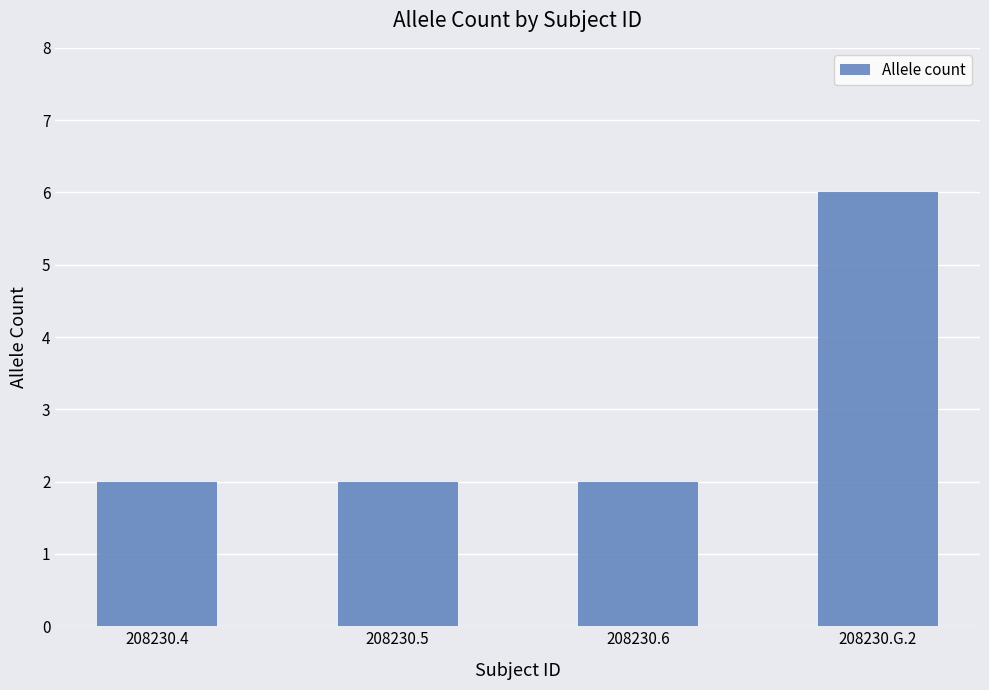

What is the label of the 4th bar from the left?

208230.G.2